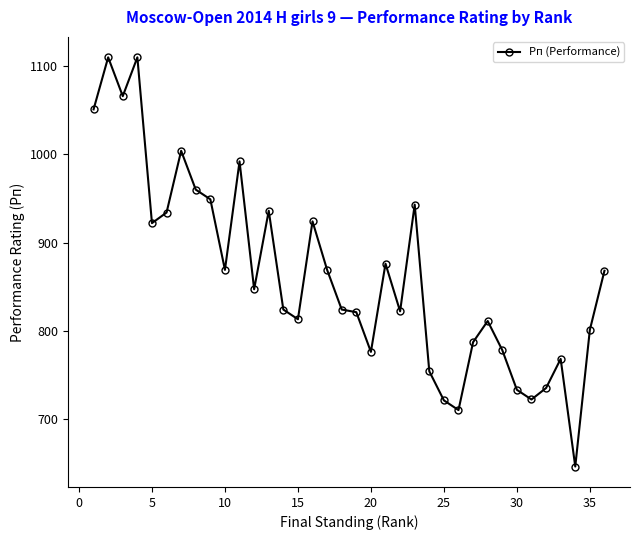

What is the sum of all values?

31076